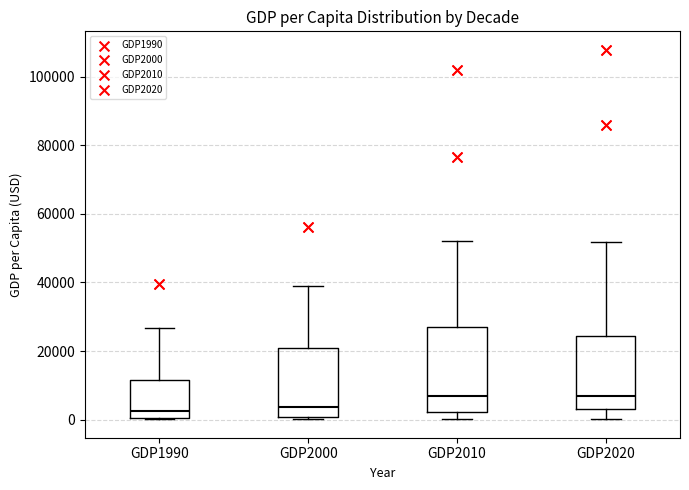

Which box is the tallest, from its lower edge to its upper edge?

GDP2010